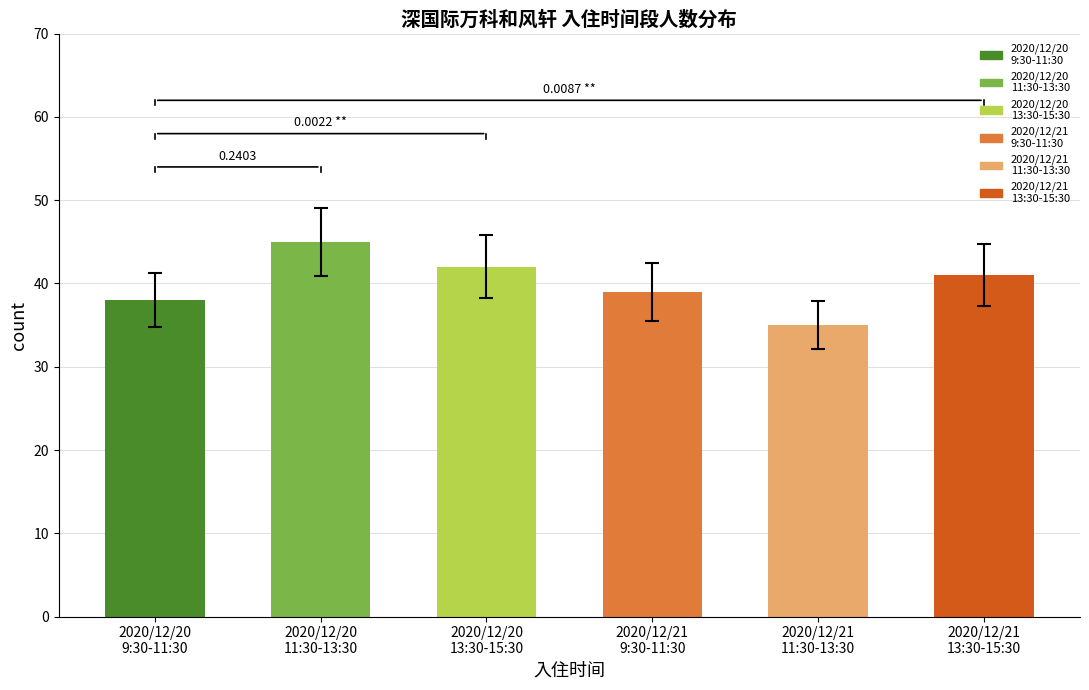

How many values are below 41?

3